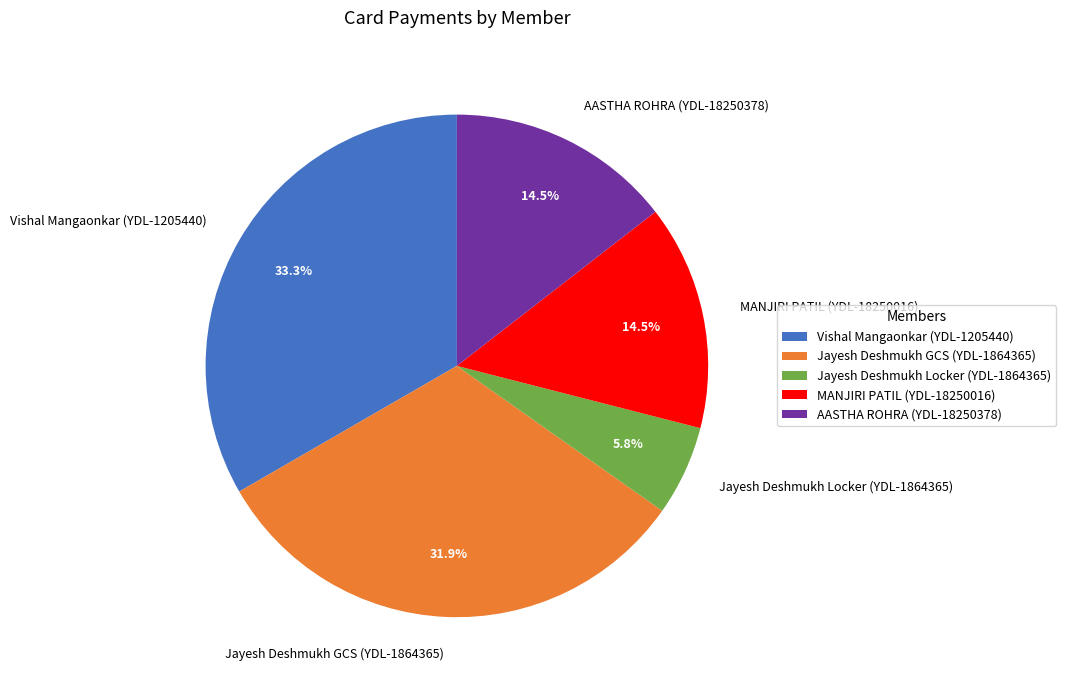

What percentage do MANJIRI PATIL (YDL-18250016) and Jayesh Deshmukh GCS (YDL-1864365) together represent?

46.4%